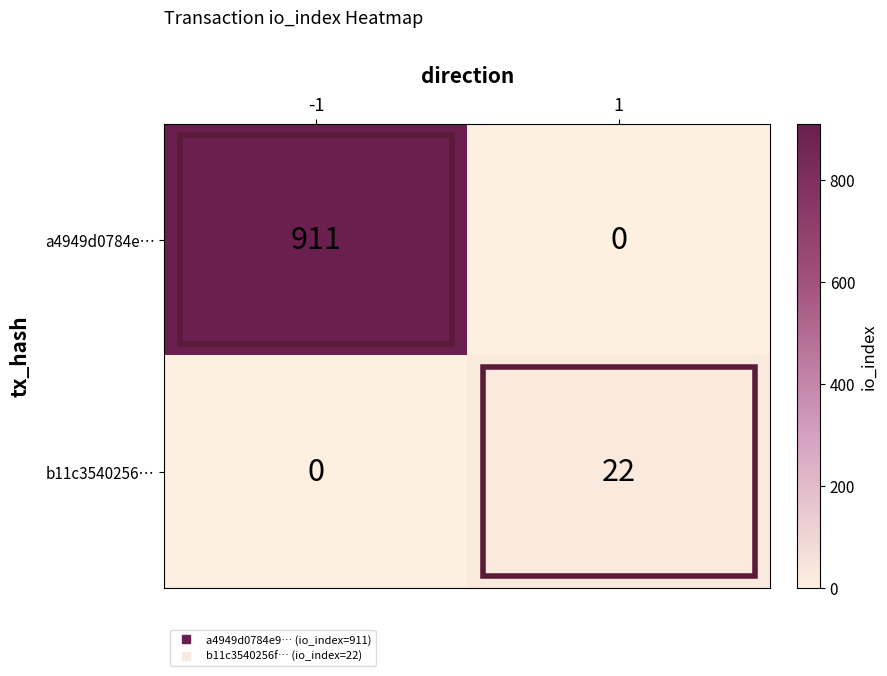

Which series has the largest total across all categories?

a4949d0784e…